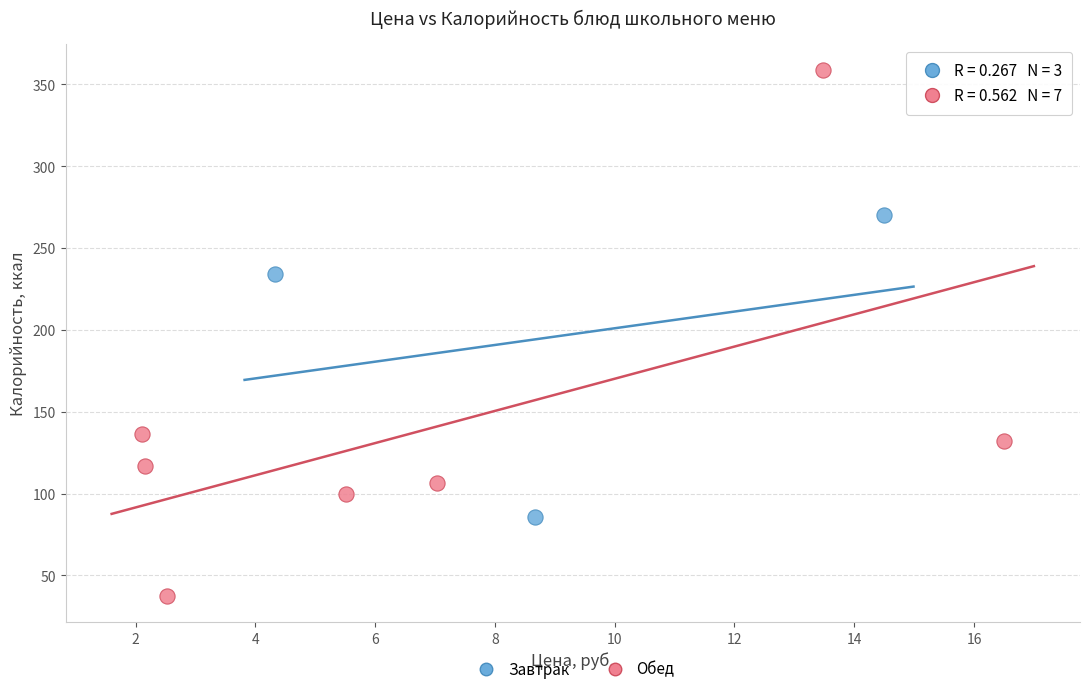

Which series reaches the minimum Y coordinate?

Обед